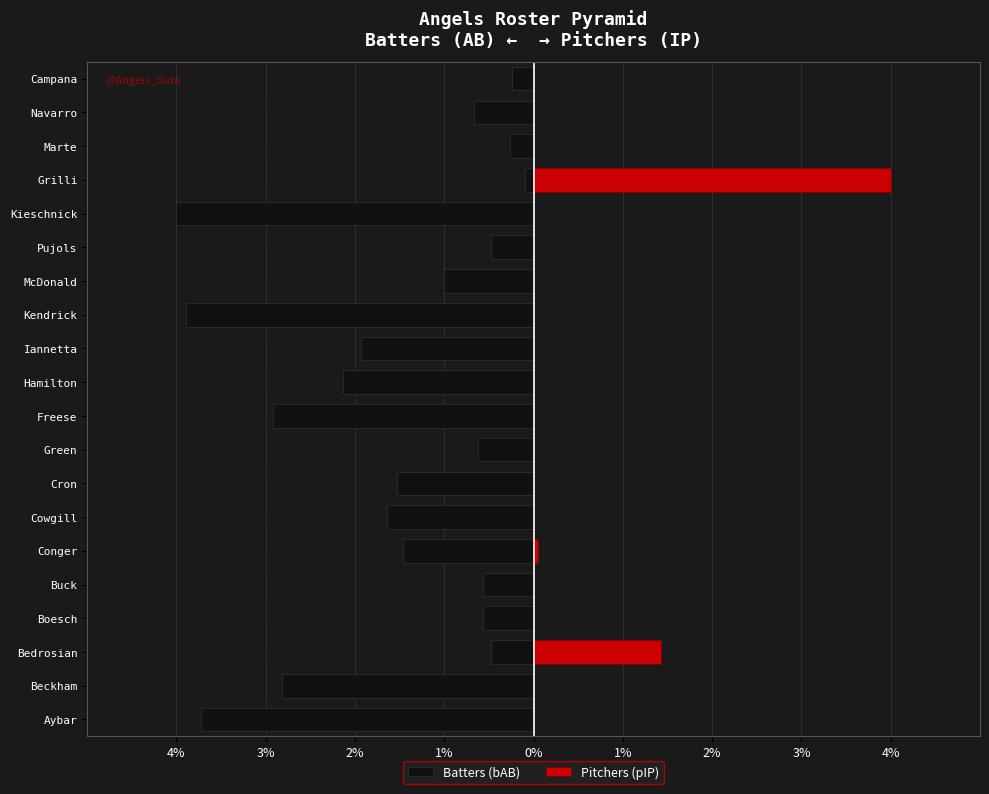

Count the number of categories in the chart.

20